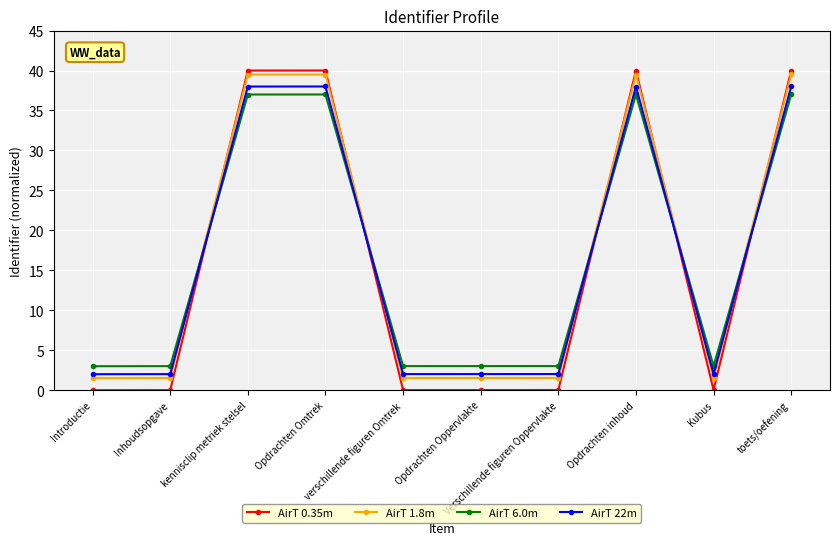

What is the sum of all AirT 0.35m values?

160.1